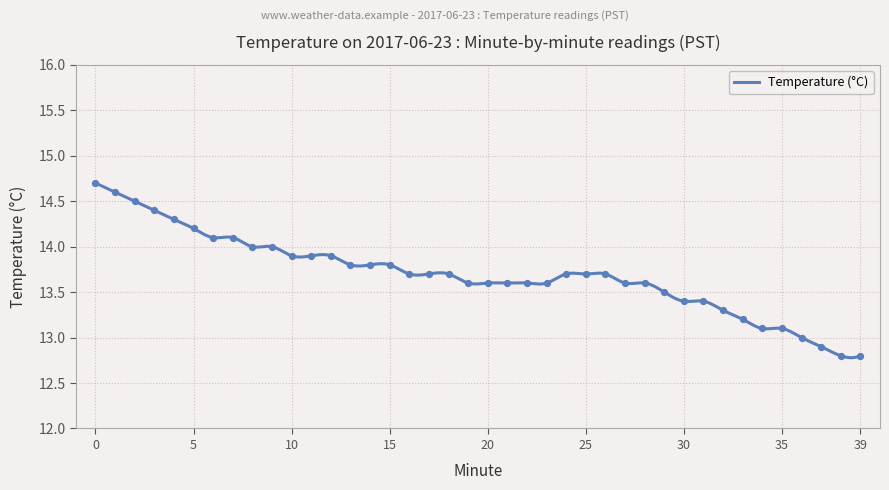

Approximately how many times larger is the value at 8 compared to 17?

1.0